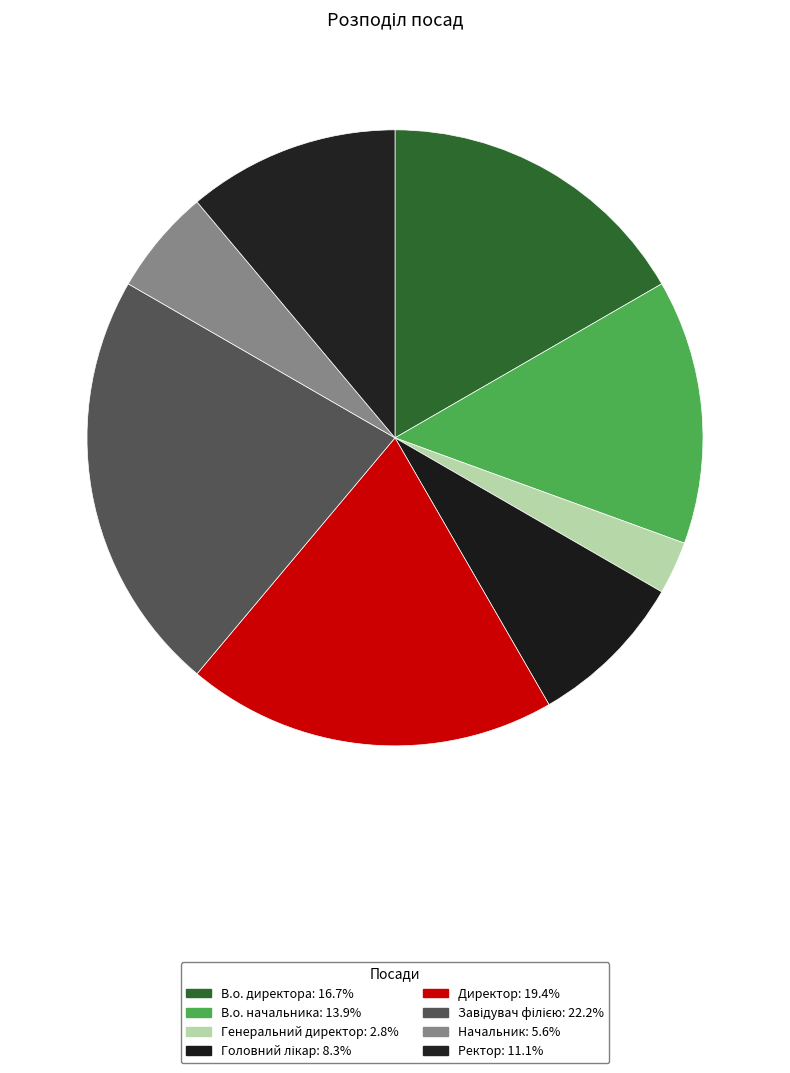

Rank the categories by value from highest to lowest.

Завідувач філією, Директор, В.о. директора, В.о. начальника, Ректор, Головний лікар, Начальник, Генеральний директор